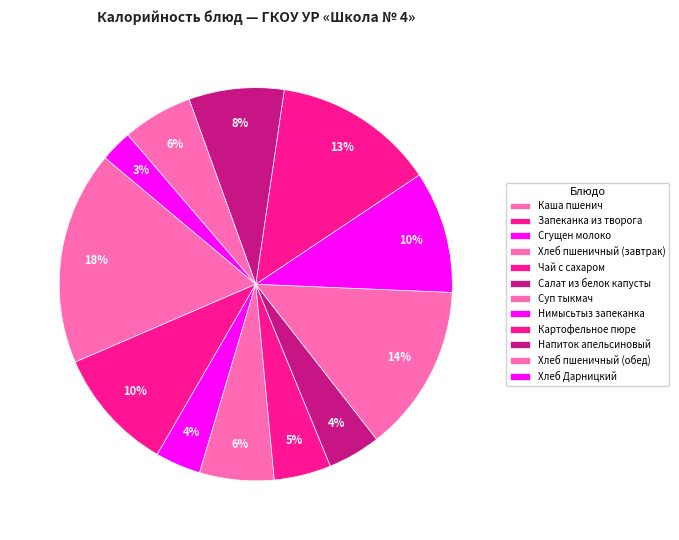

To the nearest percent, what percentage of the pie is Картофельное пюре?

13%